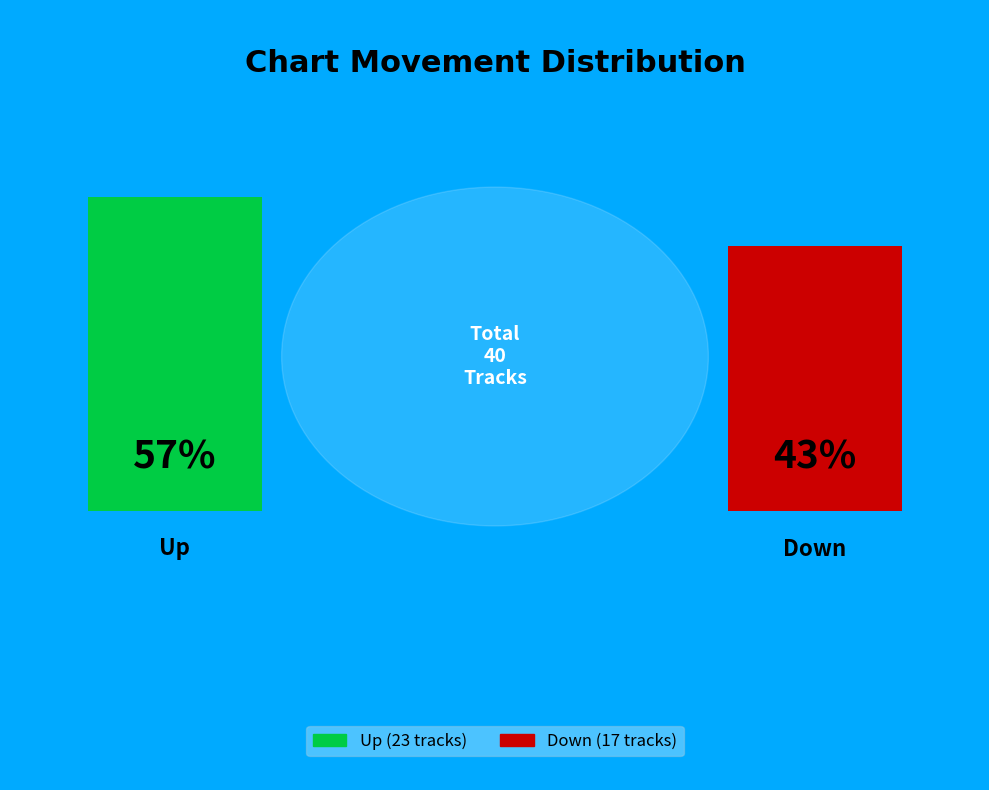

The down slice represents 35% of the pie. True or false?

False